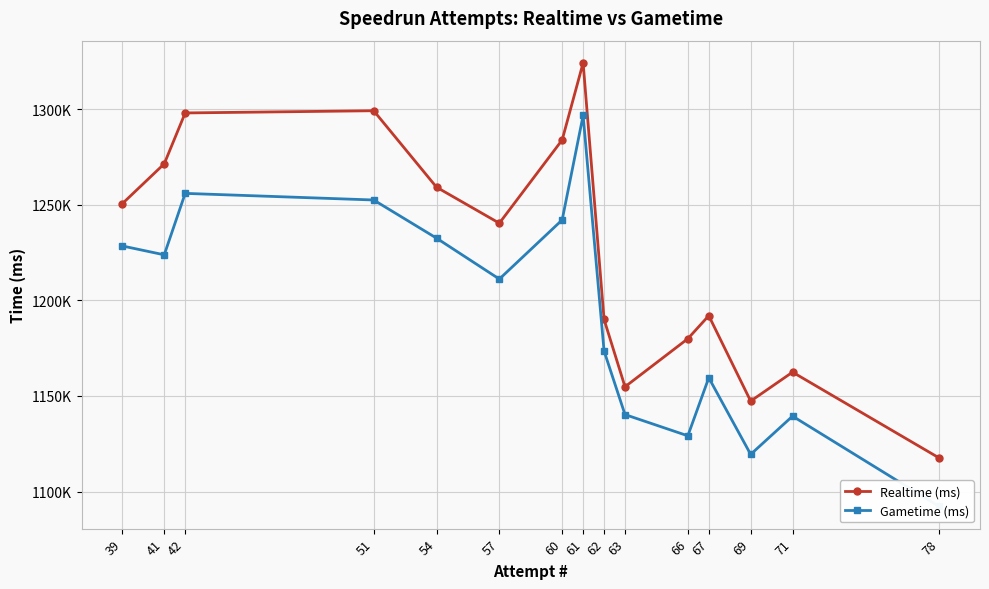

At 51, list the series in order from smallest to largest.

Gametime (ms), Realtime (ms)